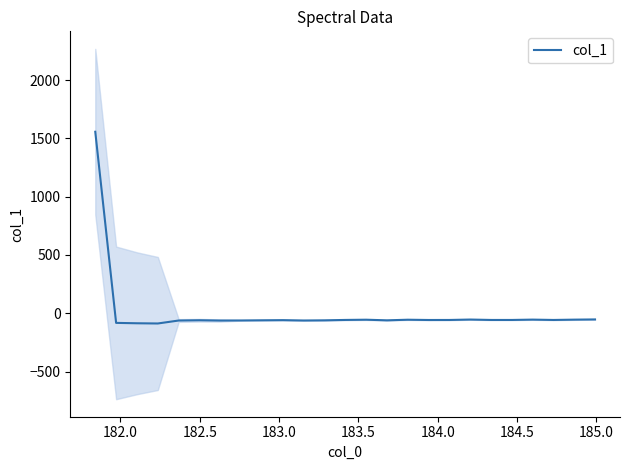

How many interior local peaks (higher than both neighbors) does the data have?

6